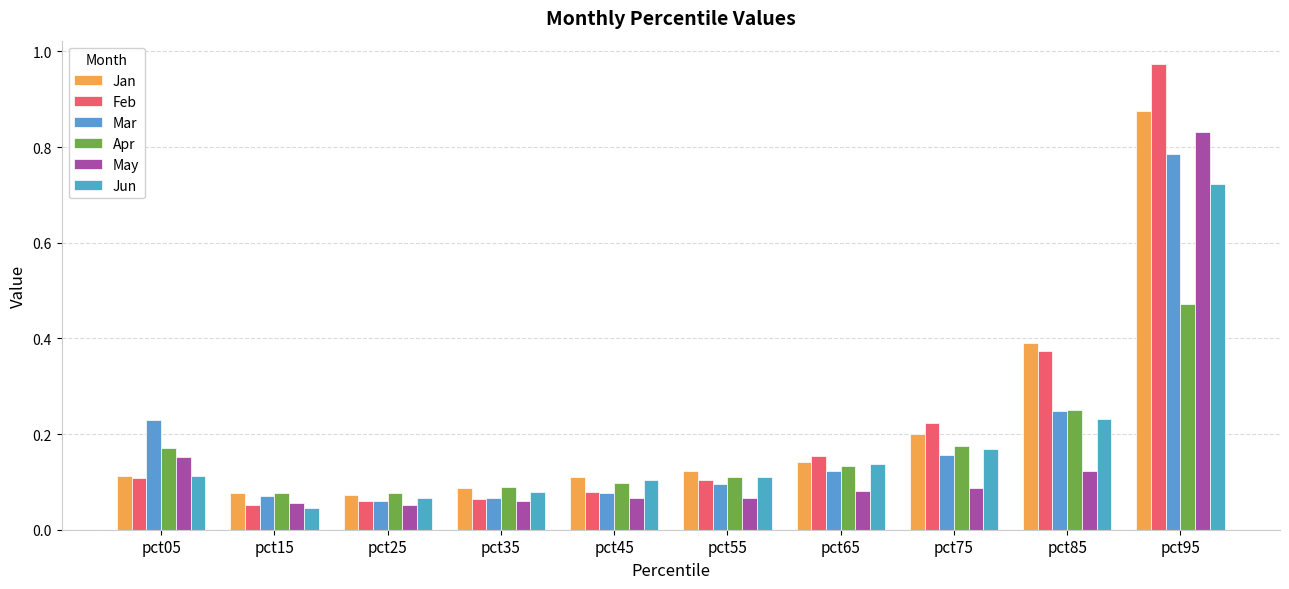

Rank the series at pct45 from lowest to highest value.

May, Mar, Feb, Apr, Jun, Jan